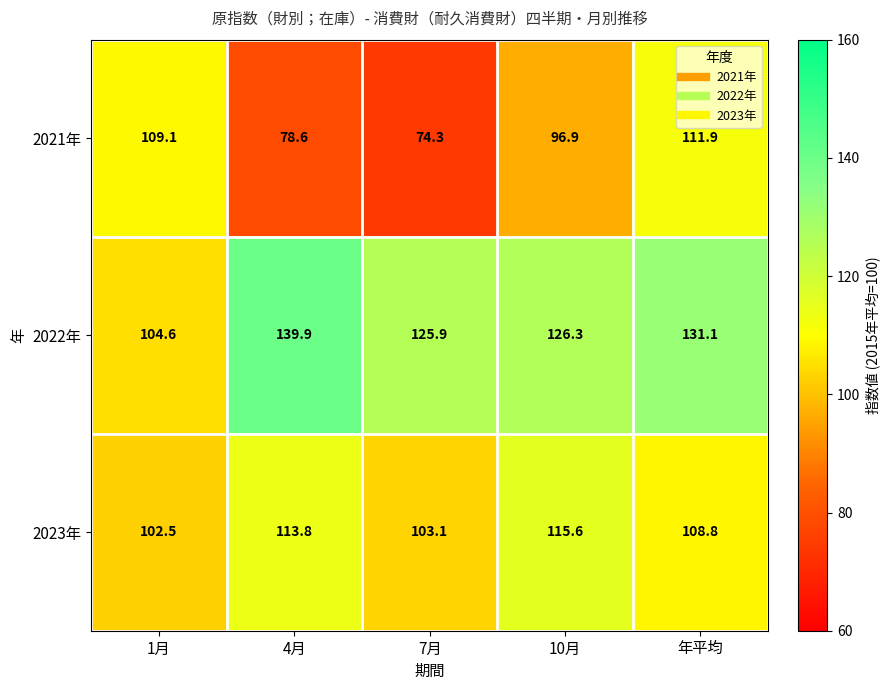

How many categories are shown in the chart?

5